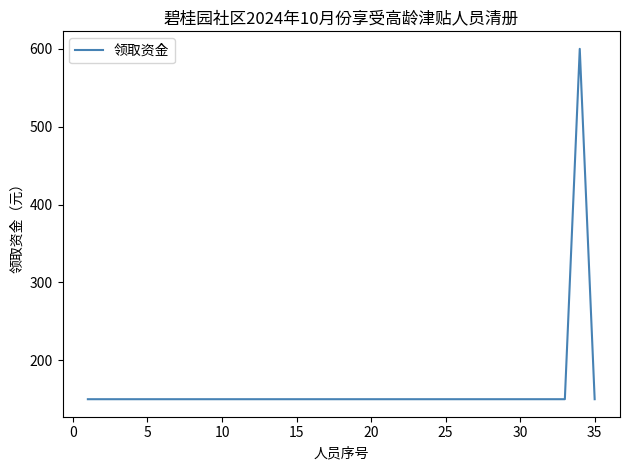

What is the difference between the maximum and second lowest values?

450